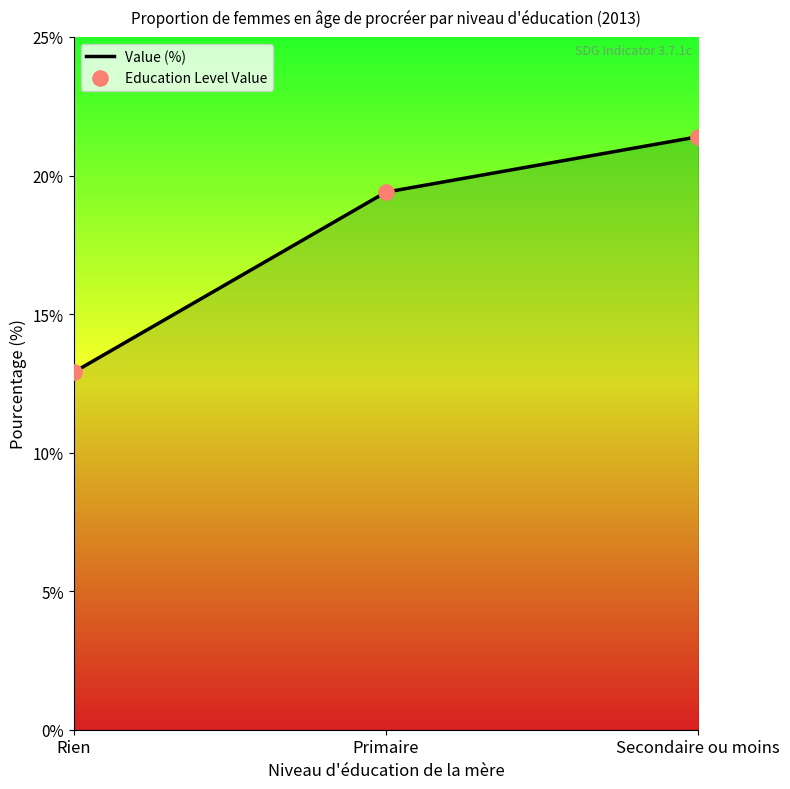

What is the average value?

17.9